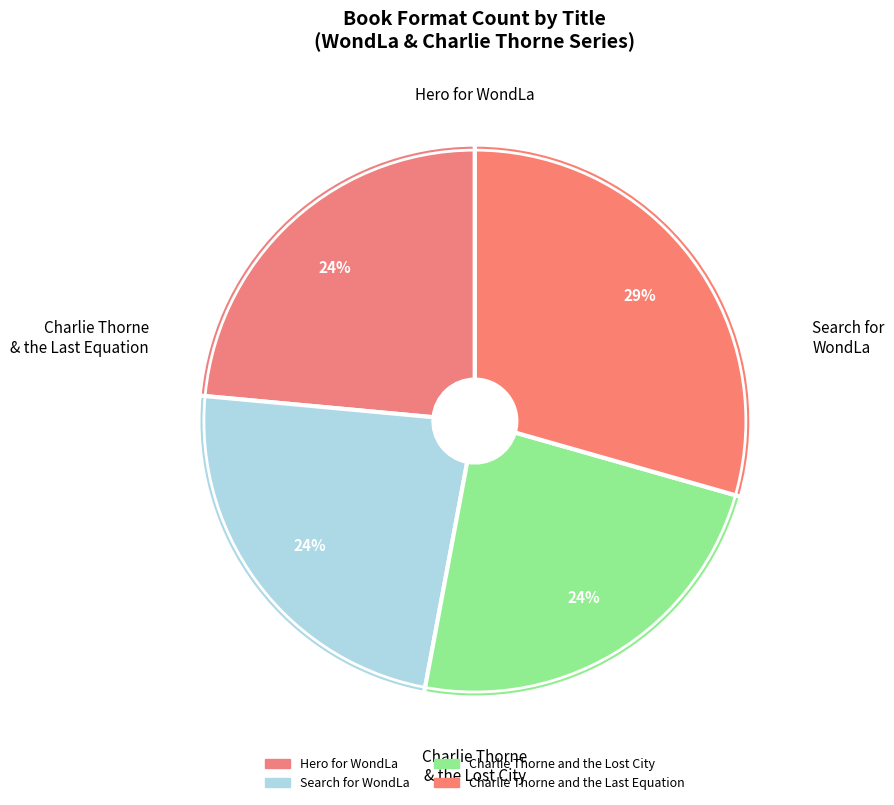

Is there a majority slice in this chart?

No